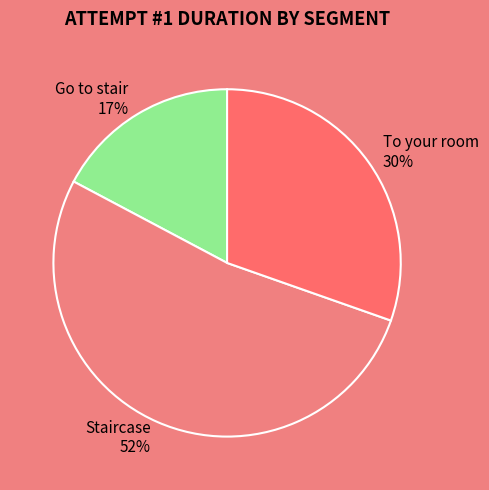

To the nearest percent, what is the difference between the To your room and Go to stair slice percentages?

13%